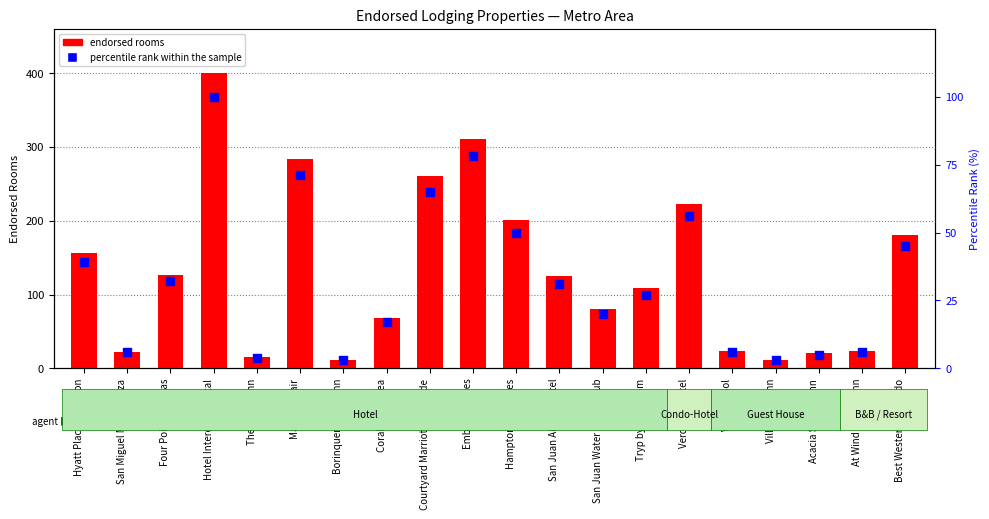

What are all the series names shown in the legend?

endorsed rooms, percentile rank within the sample